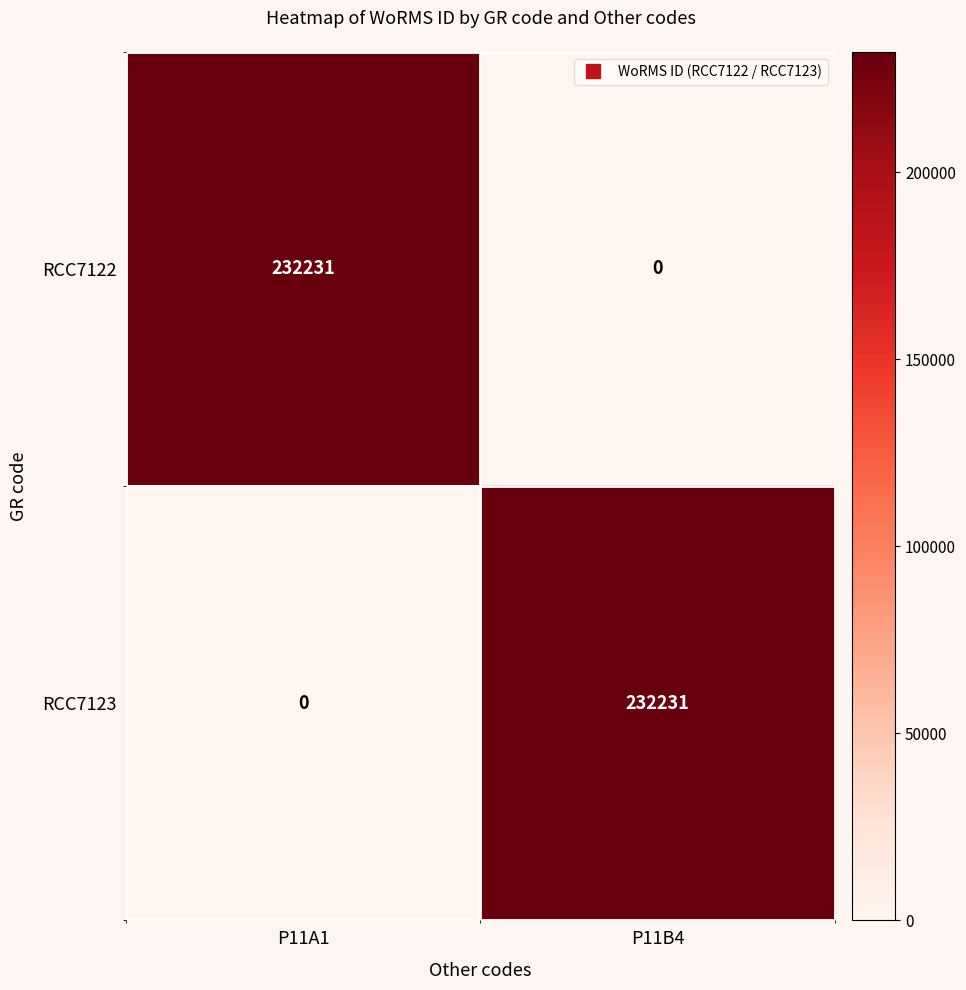

The value of RCC7122 at P11B4 is 132748. True or false?

False